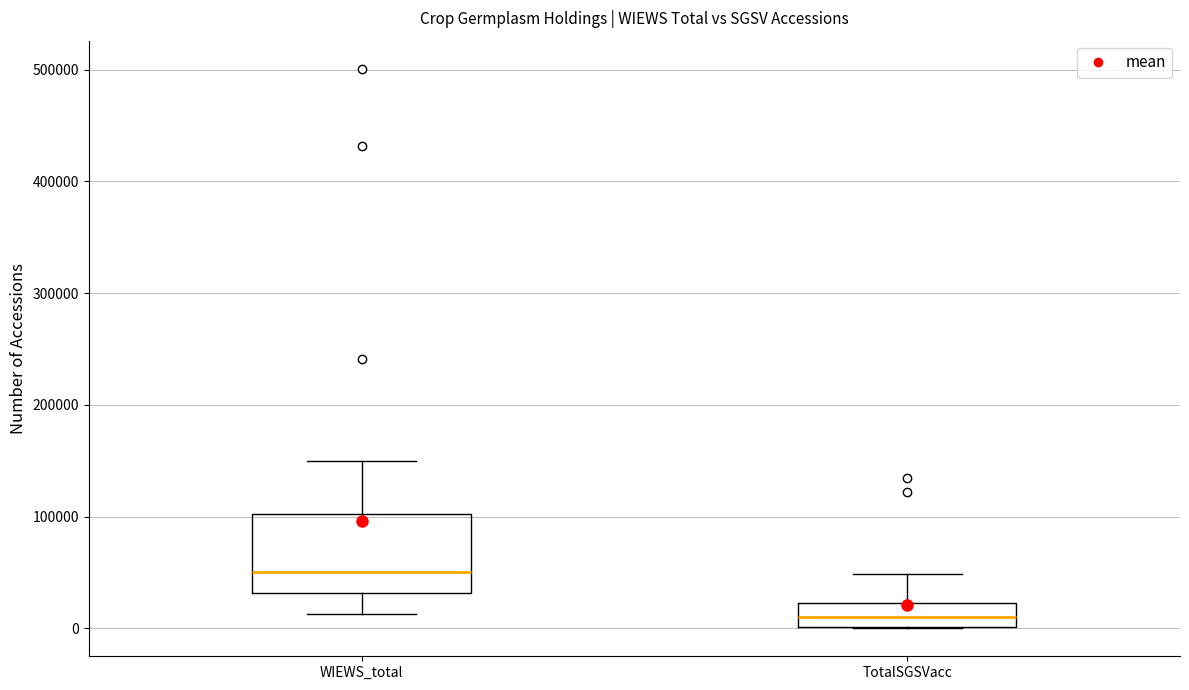

Where is the lower edge of the box for WIEWS_total on the y-axis? The values are not printed on the chart, so give them approximately, as read against the axis.

30000